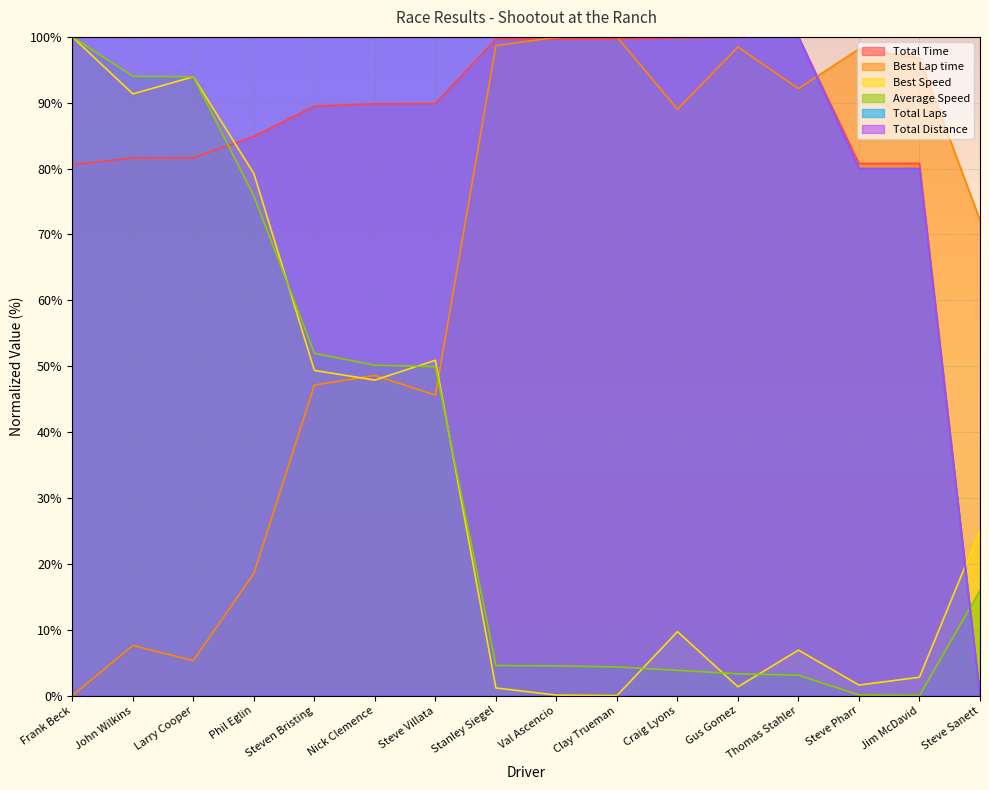

How many distinct data groups are displayed?

6